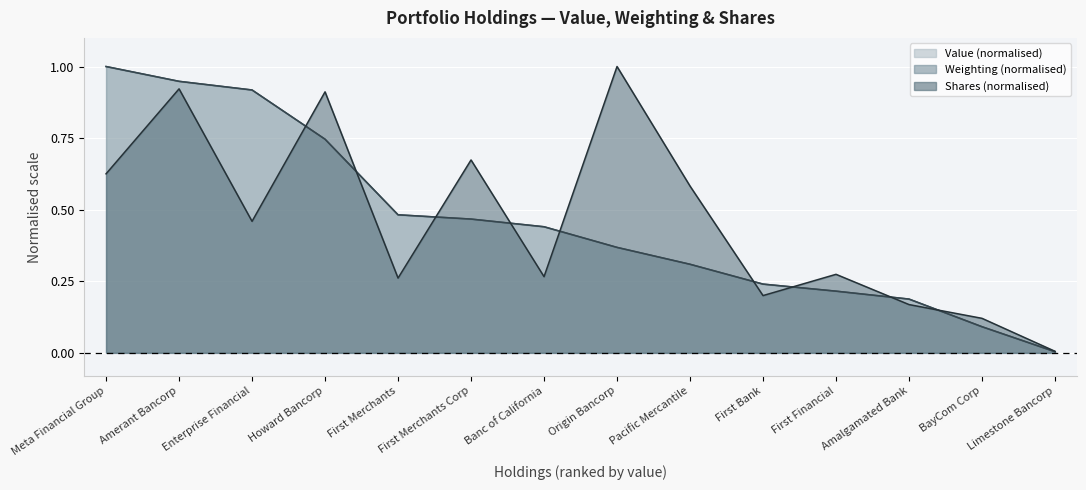

What position from the right is Pacific Mercantile?

6